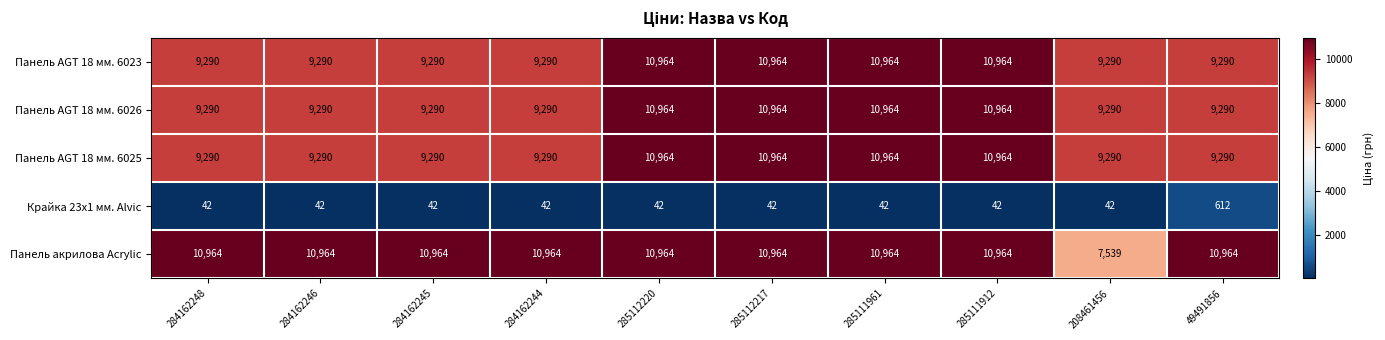

Is the value of Панель AGT 18 мм. 6023 at 208461456 greater than the value of Панель акрилова Acrylic at 284162245?

No